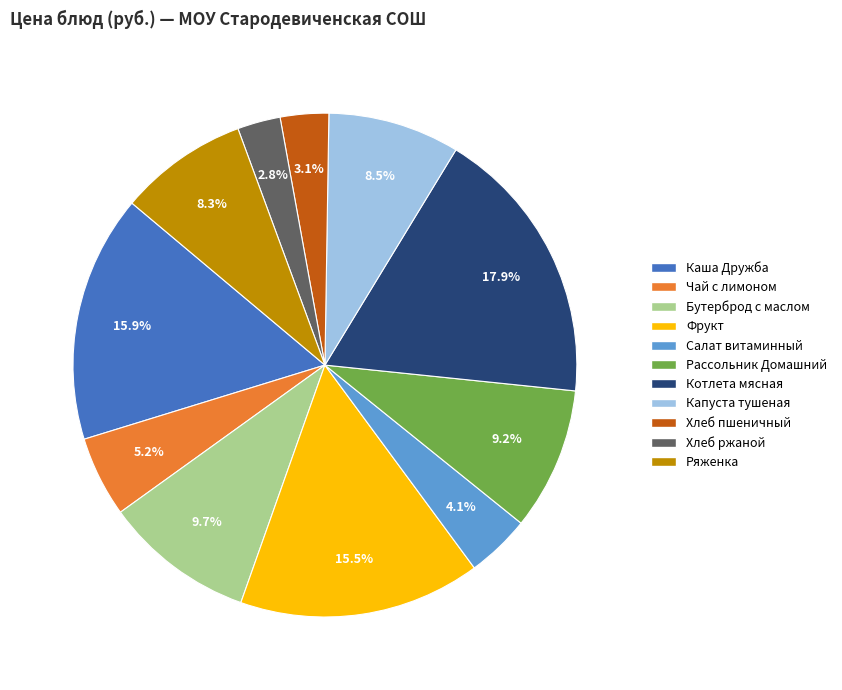

Which slice is the largest?

Котлета мясная